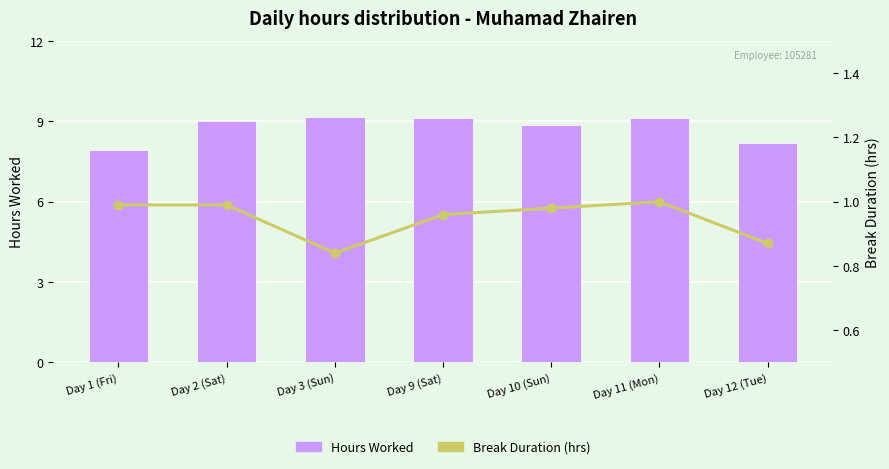

Which series has the widest spread of values?

Hours Worked